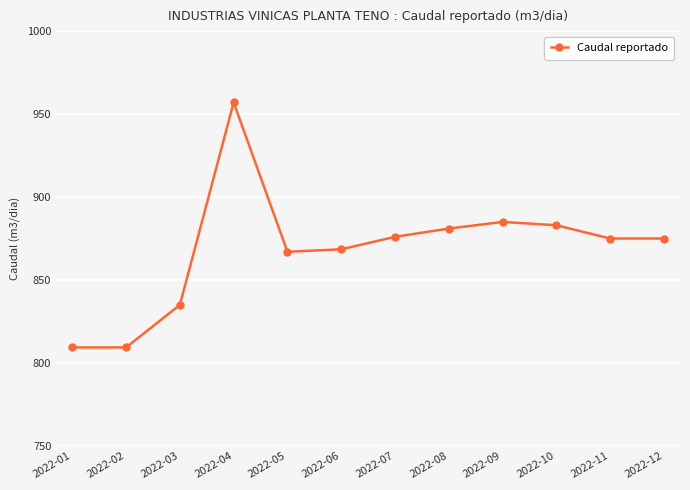

Which has a higher value, 2022-06 or 2022-07?

2022-07